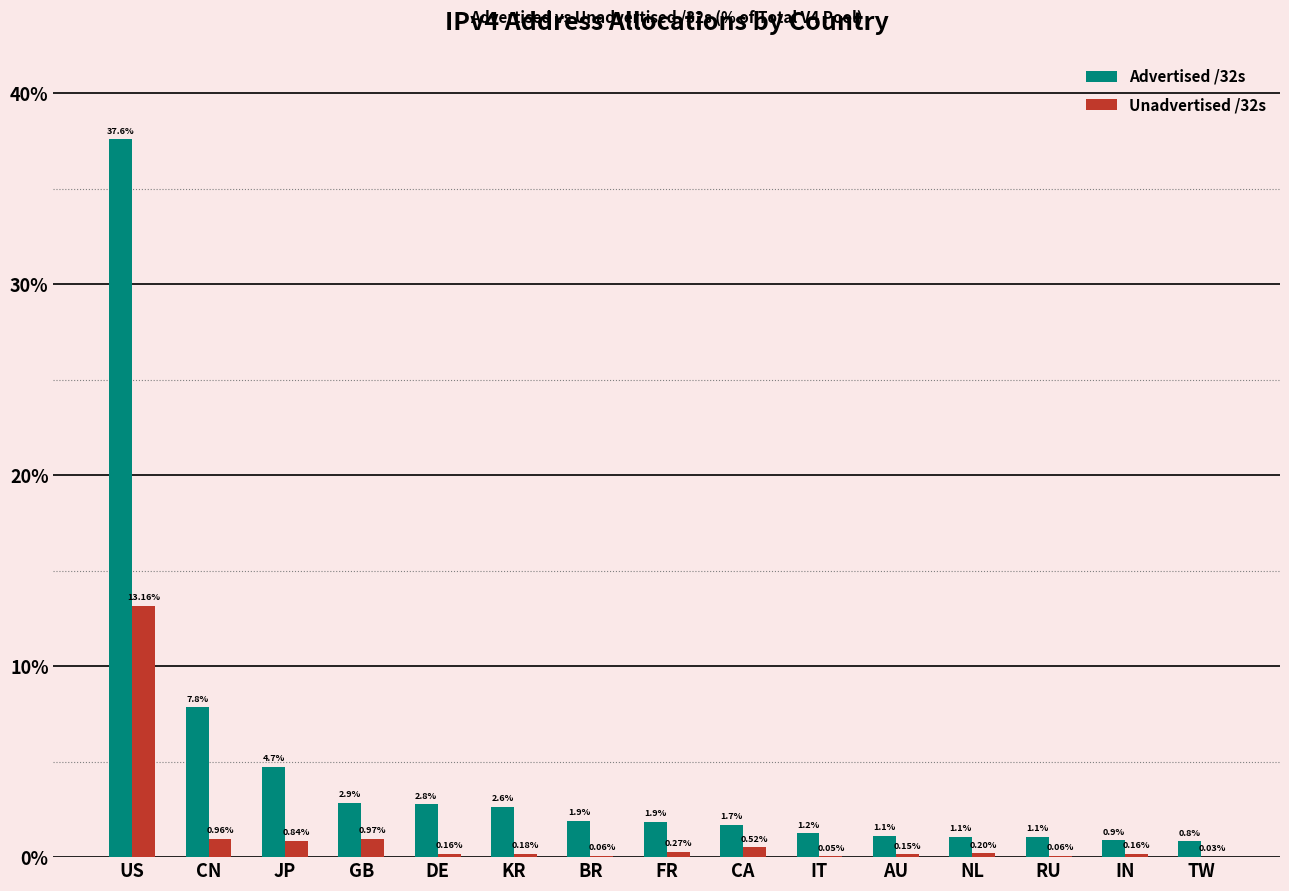

What is the sum of all Advertised /32s values?

70.1